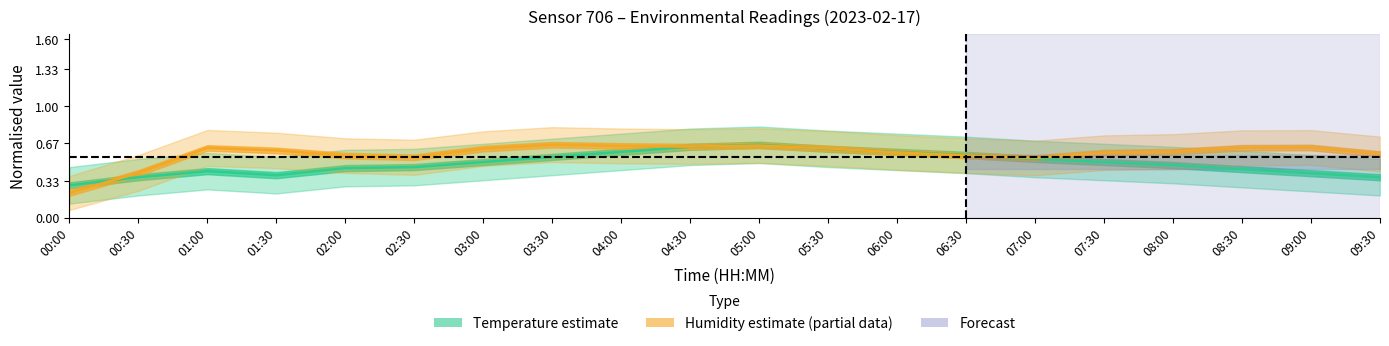

Which series changed the most between 00:00 and 08:30?

Humidity (Estimate based on partial data)